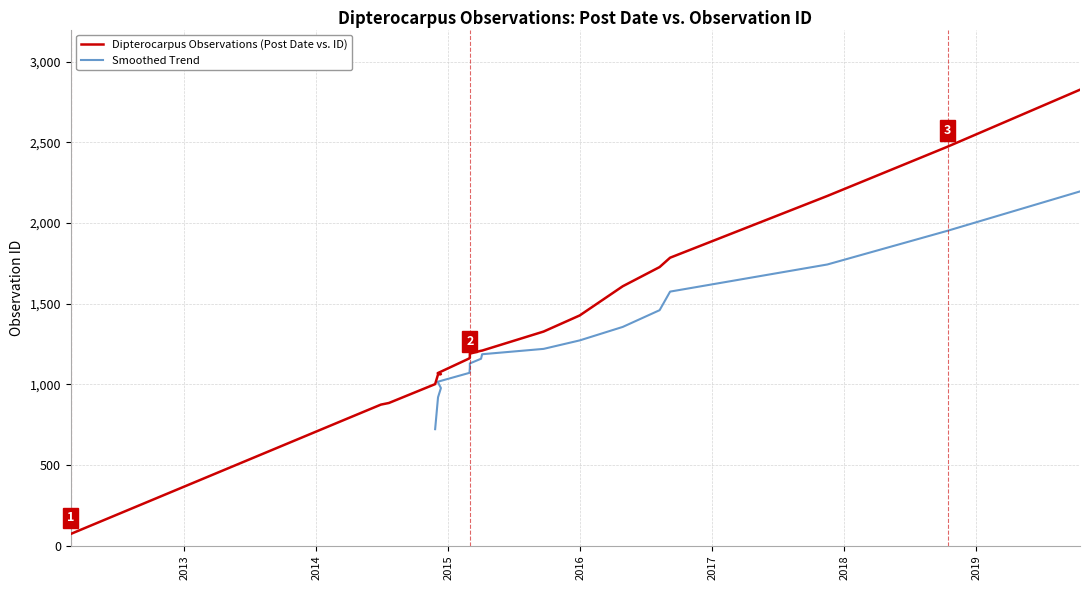

What is the label of the 12th point from the right?

2015-03-02